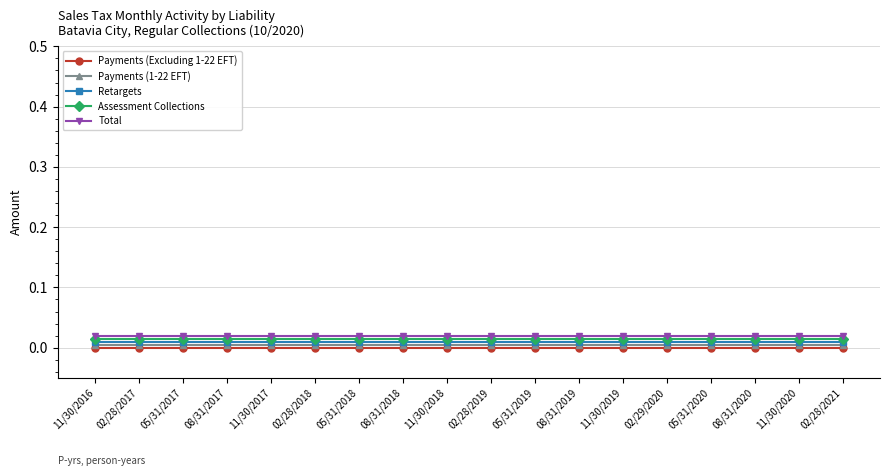

True or false: Total and Assessment Collections intersect in this chart.

False